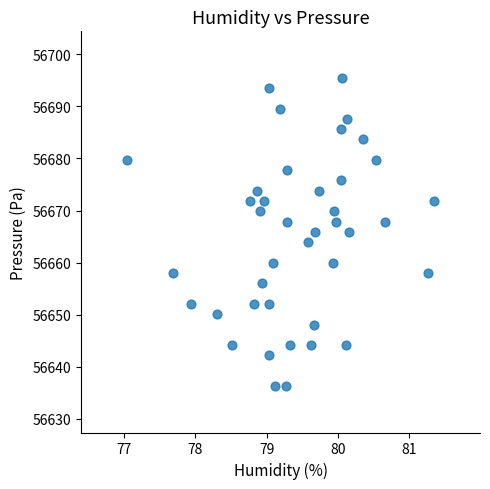

What is the range of X values (max minus min)?

4.3